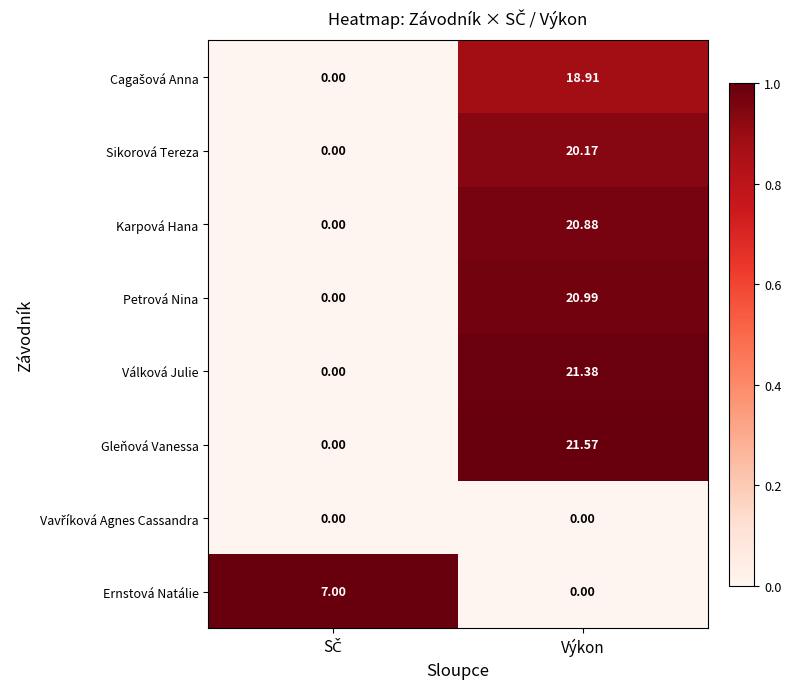

Which series has the widest spread of values?

Gleňová Vanessa